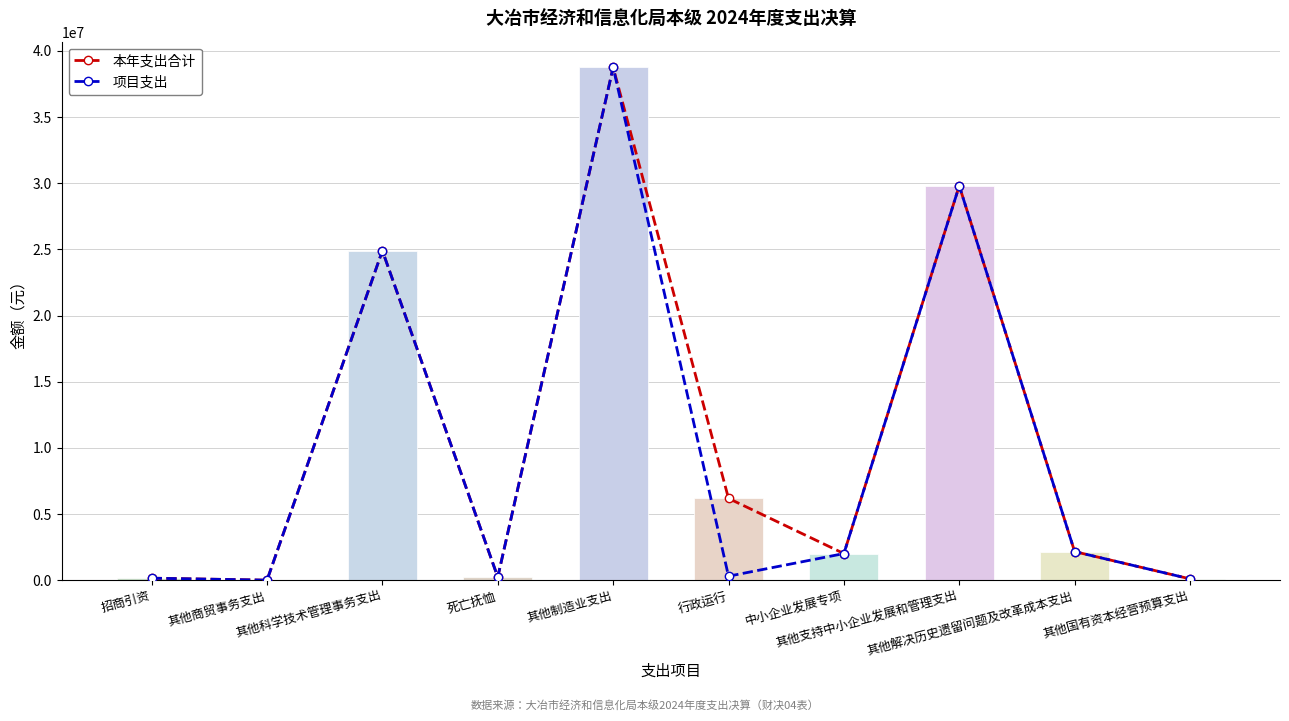

Does the chart contain any negative values?

No